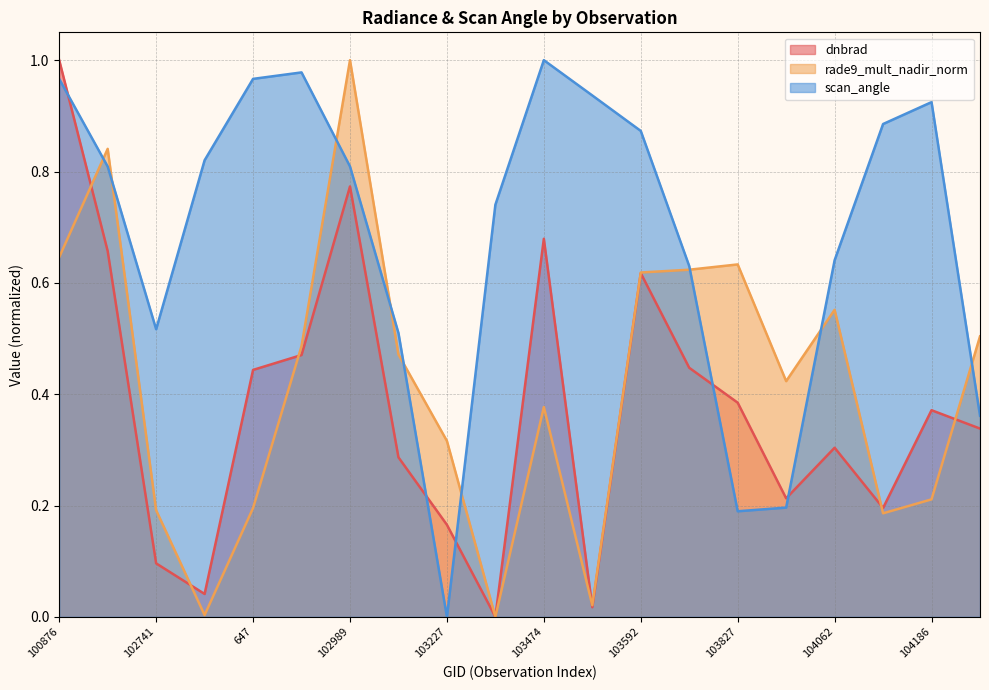

Which series has the largest range (max minus min)?

dnbrad